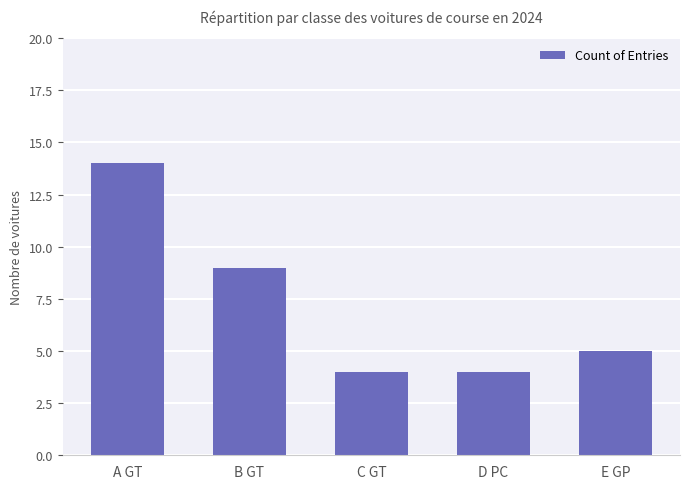

The chart shows a value of 5 at E GP. True or false?

True